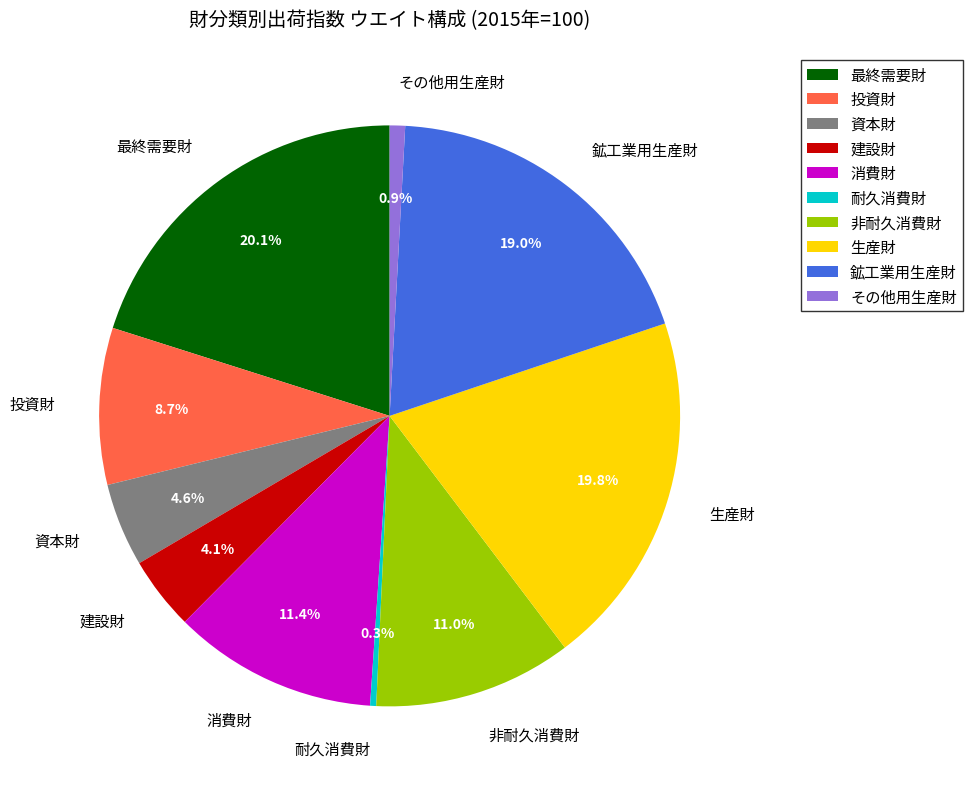

Combined, do 最終需要財 and 投資財 account for over 50%?

No